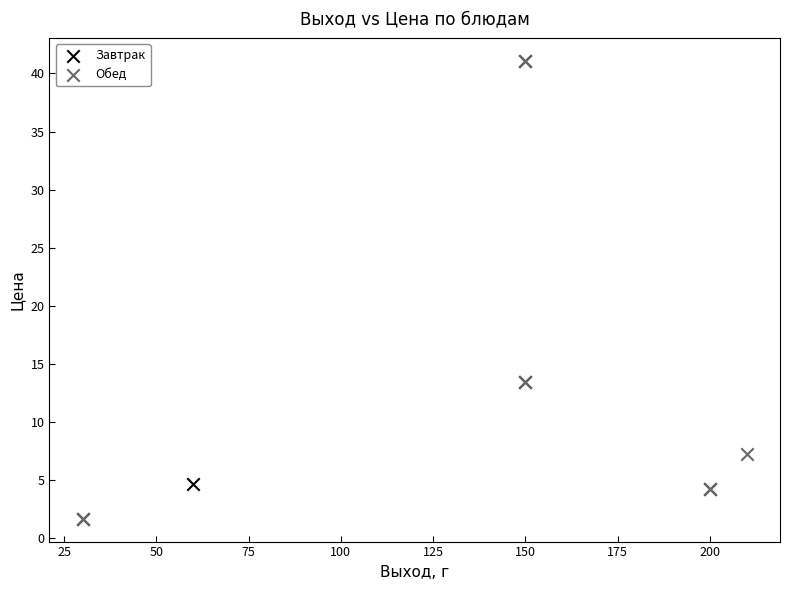

What are all the series names shown in the legend?

Завтрак, Обед